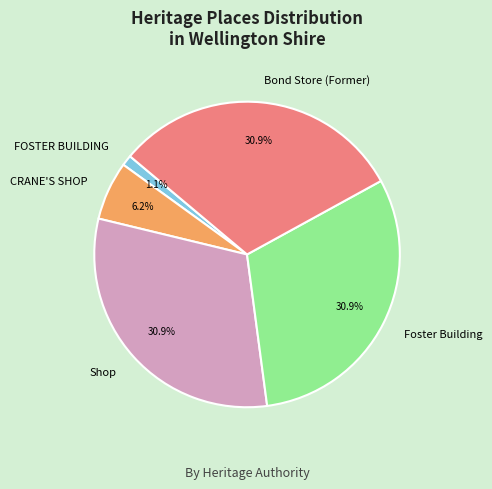

Does any single category account for the majority?

No